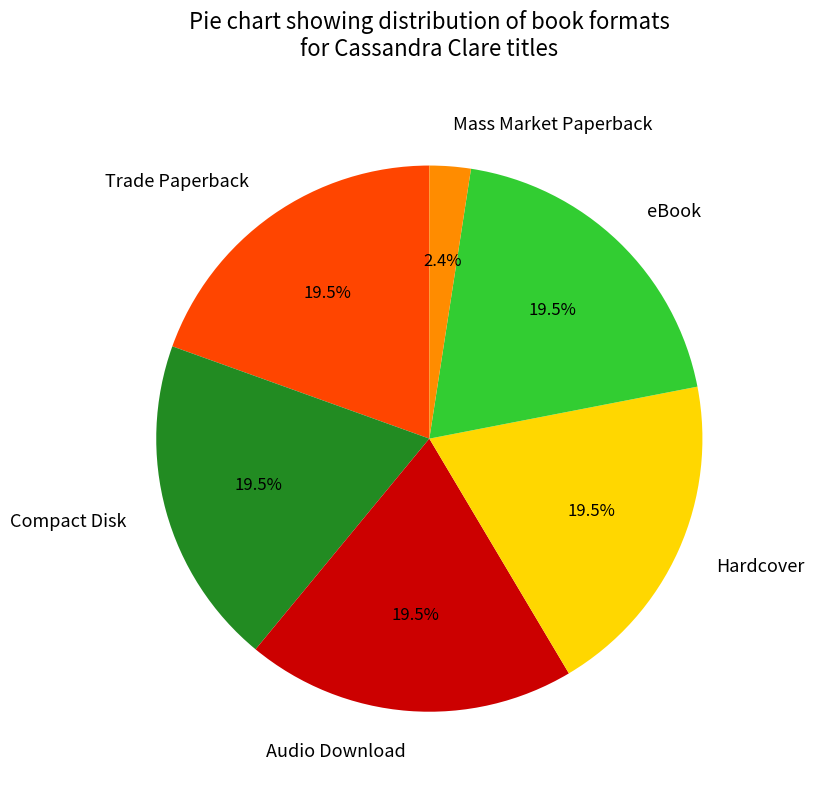

Is there a majority slice in this chart?

No